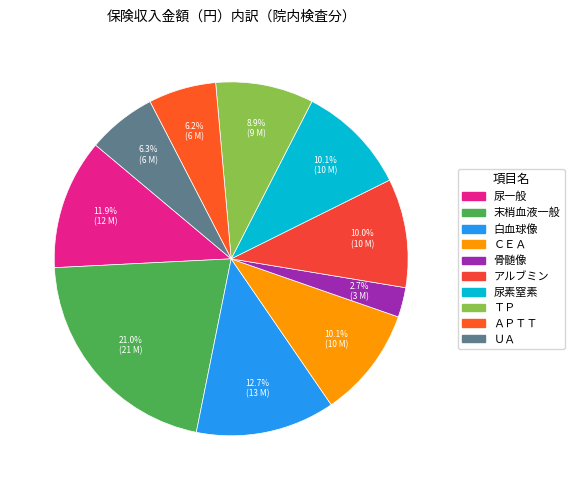

To the nearest percent, what is the difference between the largest and smallest slice percentages?

18%